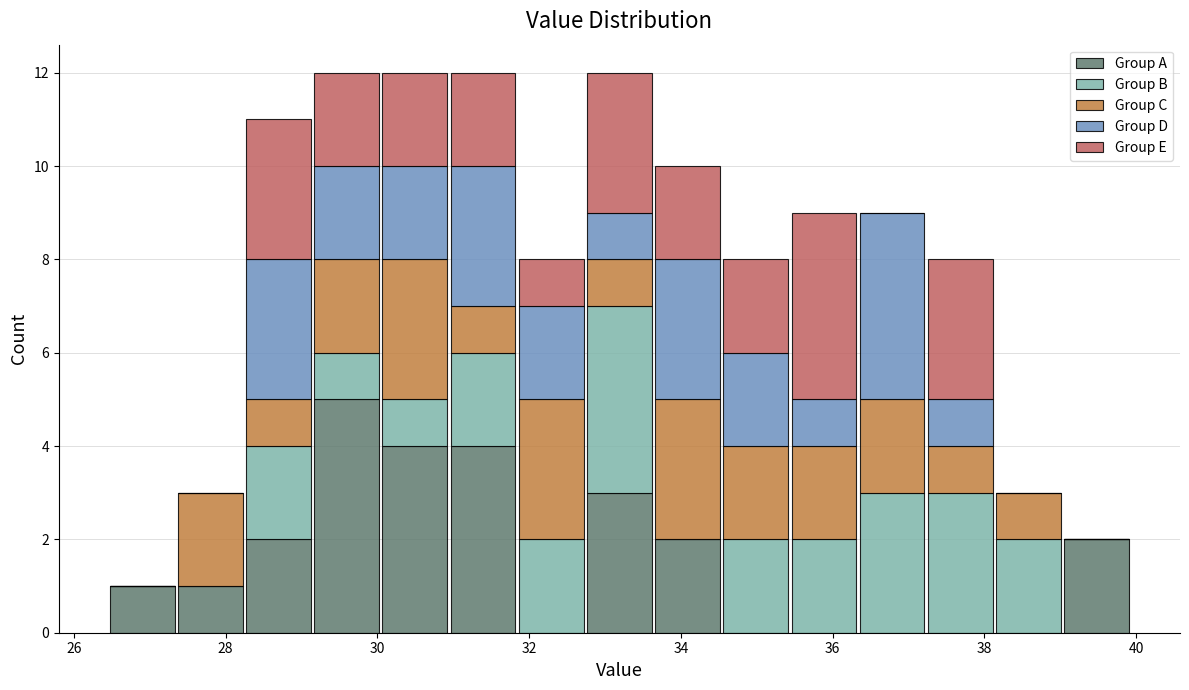

What is the total height of the stacked bar covering 30.0 to 31.0 on the x-axis? Neither the bar edges nor the heights are printed on the chart, so give them approximately, as read against the axes.

12